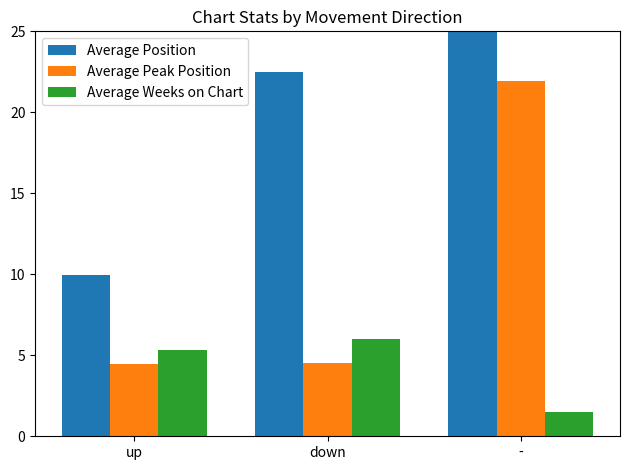

What is the total value across all series at -?

50.7